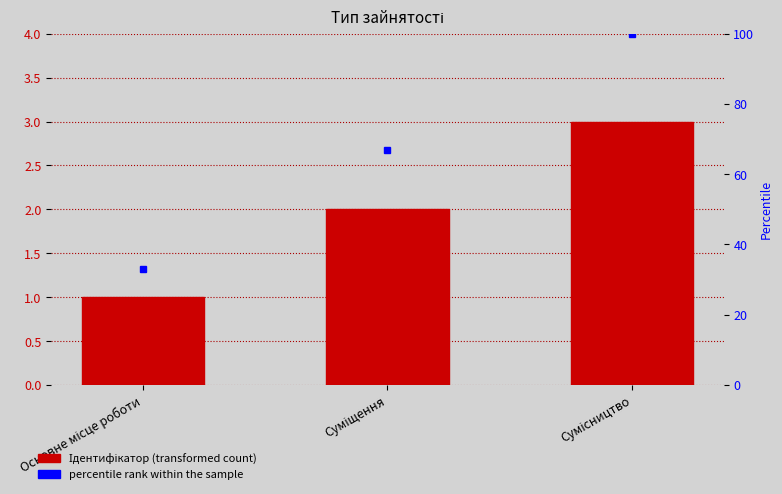

Which series changed the most between Основне місце роботи and Суміщення?

percentile rank within the sample